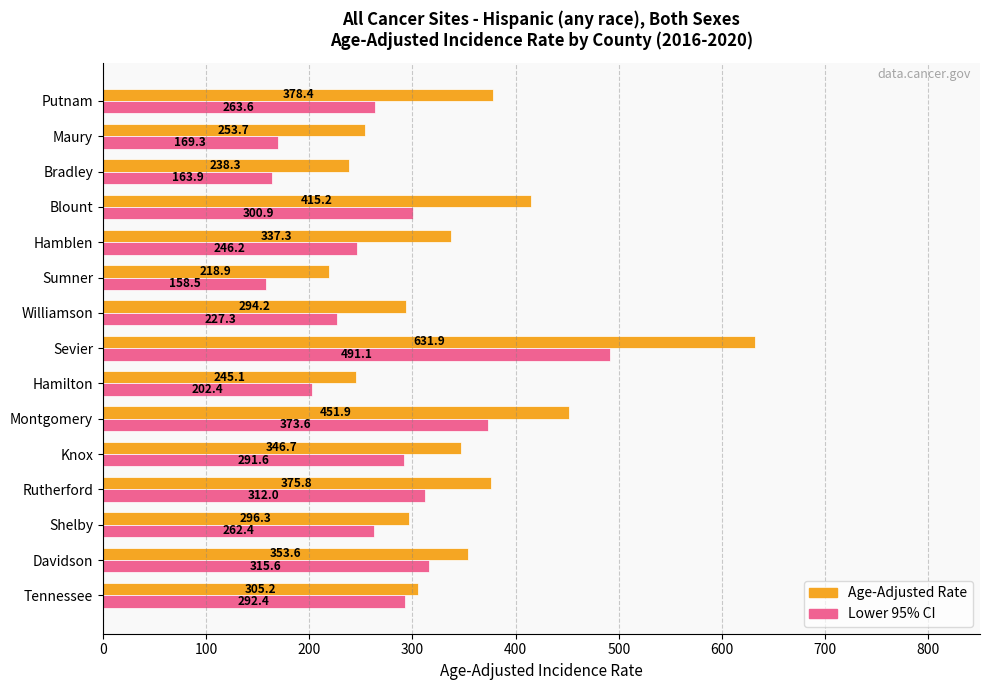

What is the difference between the highest and lowest values at Rutherford?

63.8